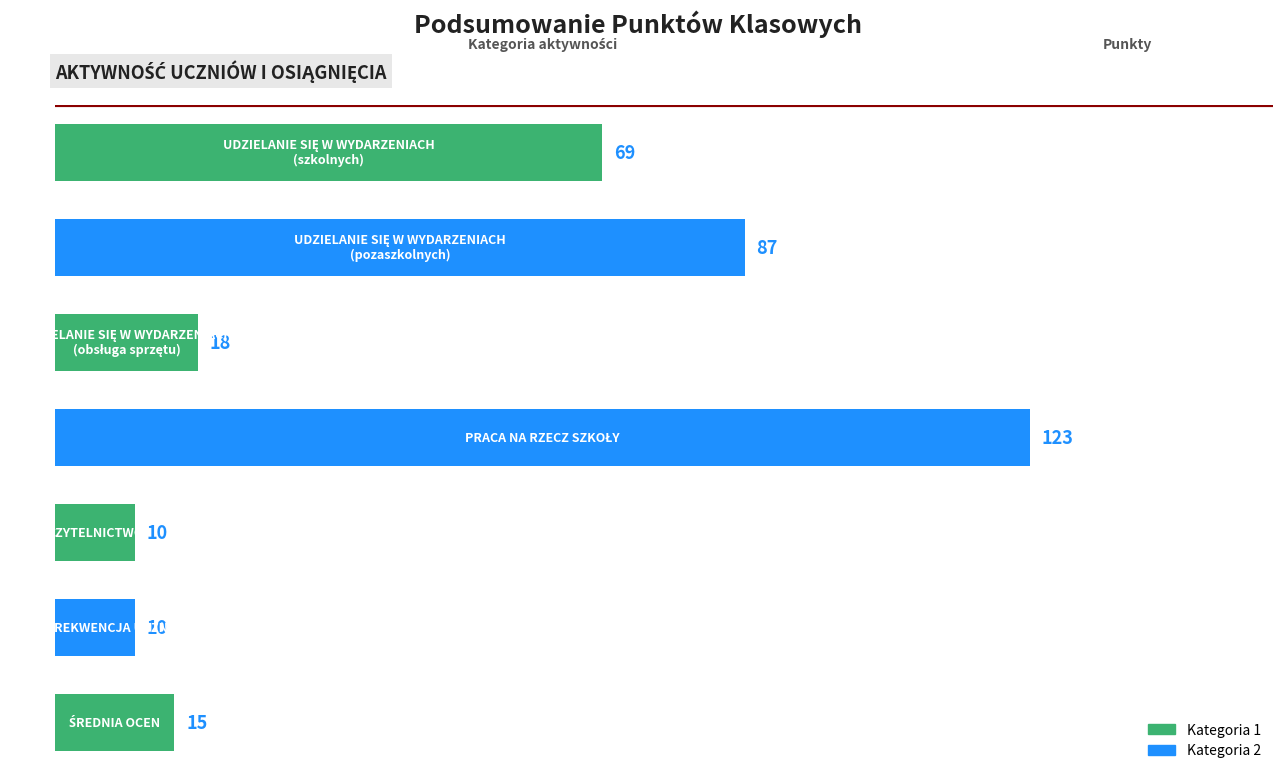

What is the value of the 4th bar from the top?

123